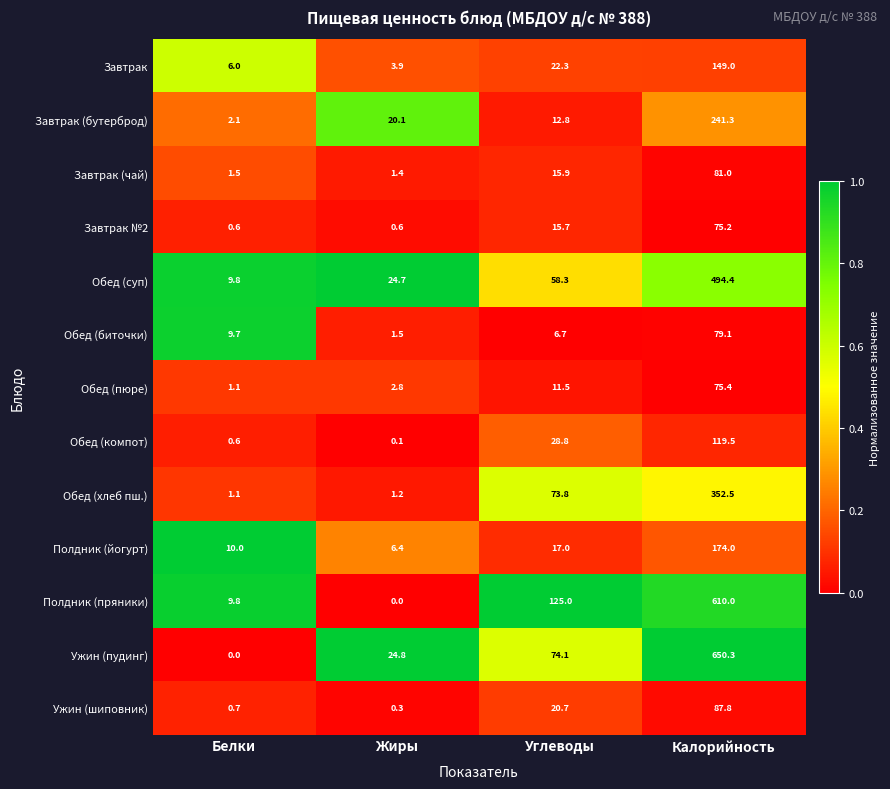

Is it true that Завтрак (бутерброд) equals 241.3 at Калорийность?

True